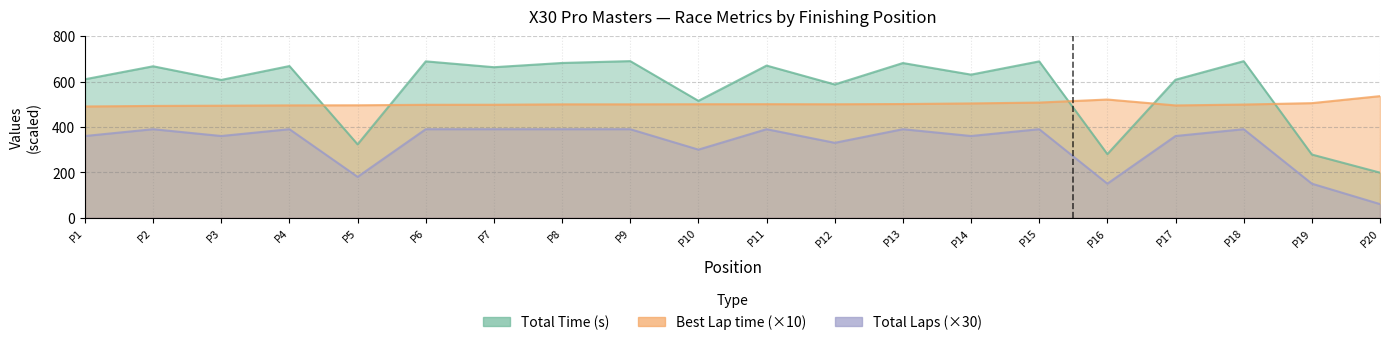

How many distinct data groups are displayed?

3